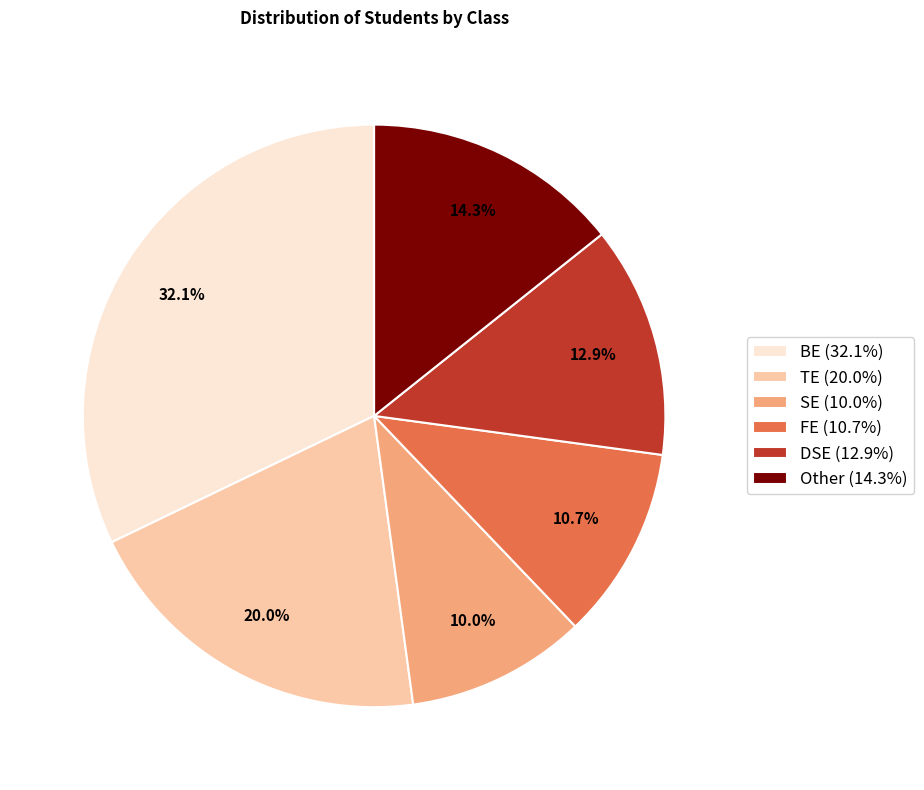

Rank the categories by value from lowest to highest.

SE (10.0%), FE (10.7%), DSE (12.9%), Other (14.3%), TE (20.0%), BE (32.1%)